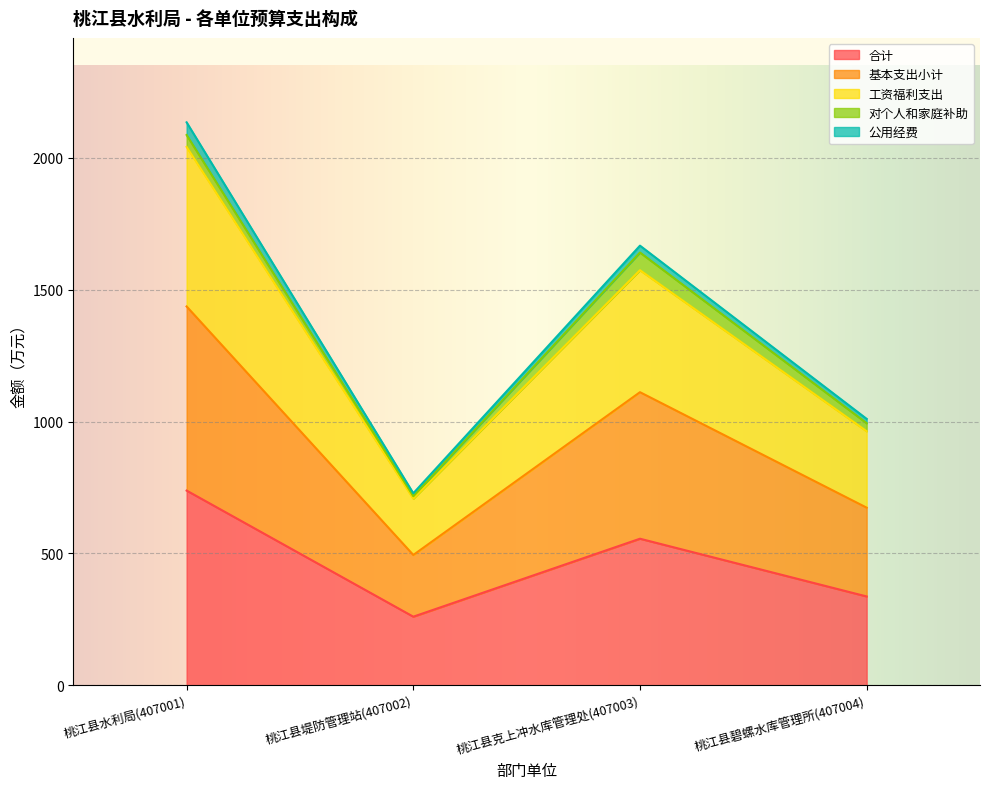

True or false: 合计 and 工资福利支出 cross at least once.

False